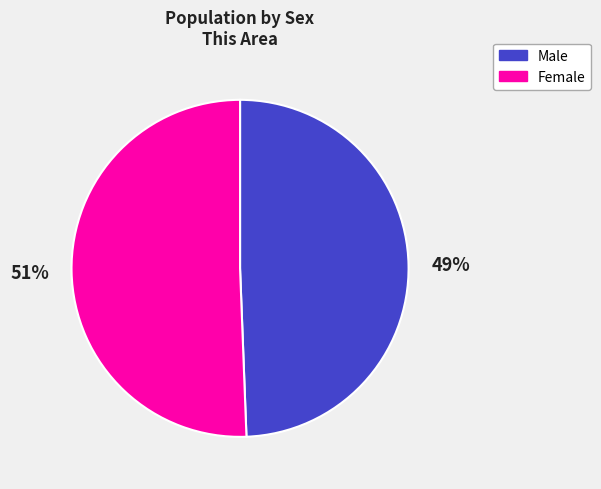

To the nearest percent, what percentage of the pie is Male?

49%